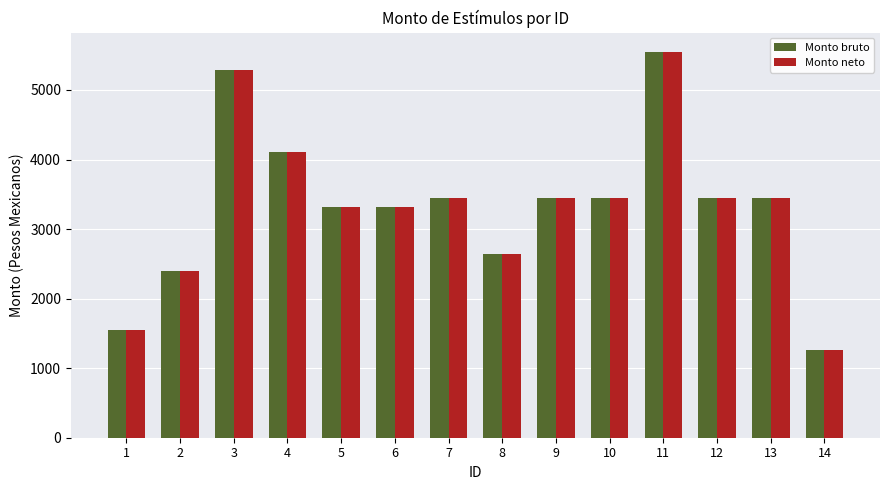

Is it true that Monto bruto equals 3312.8 at 6?

True